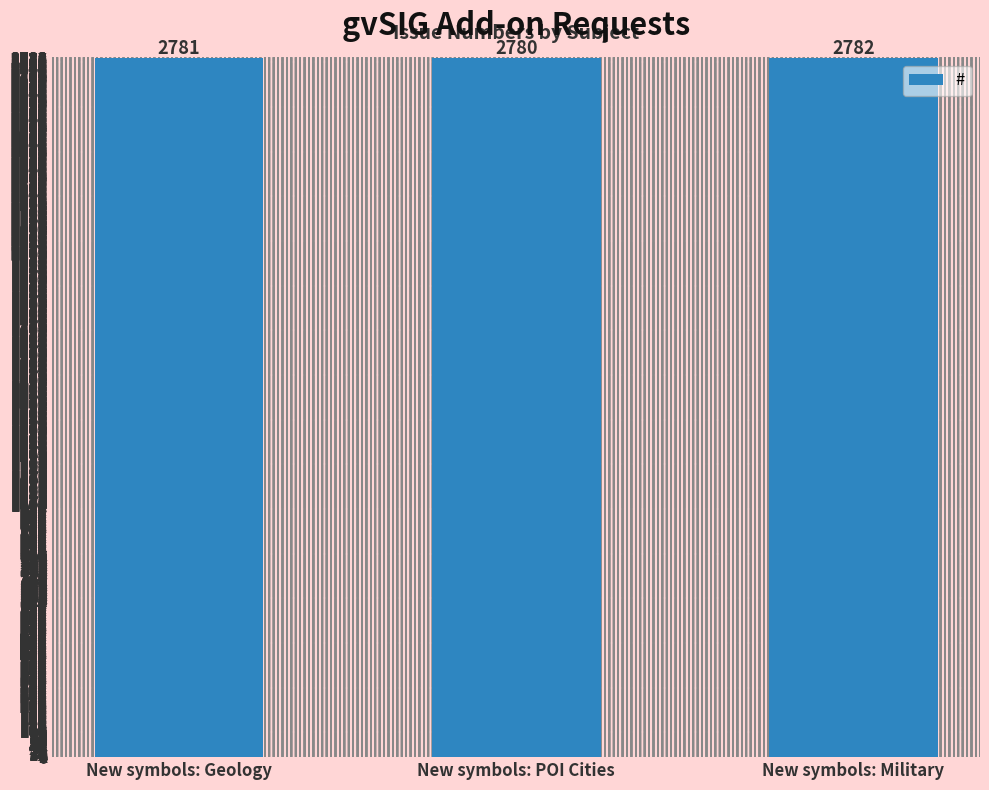

What is the approximate value at New symbols: Geology?

2781